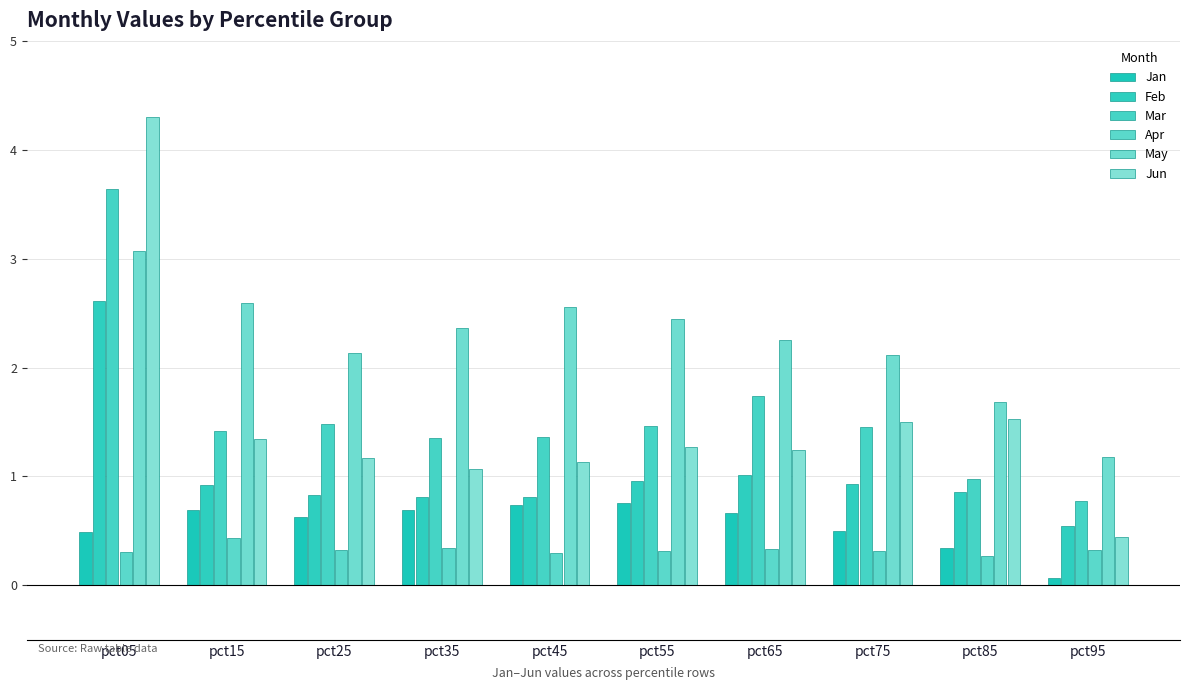

What is the difference between the Feb values at pct65 and pct25?

0.2